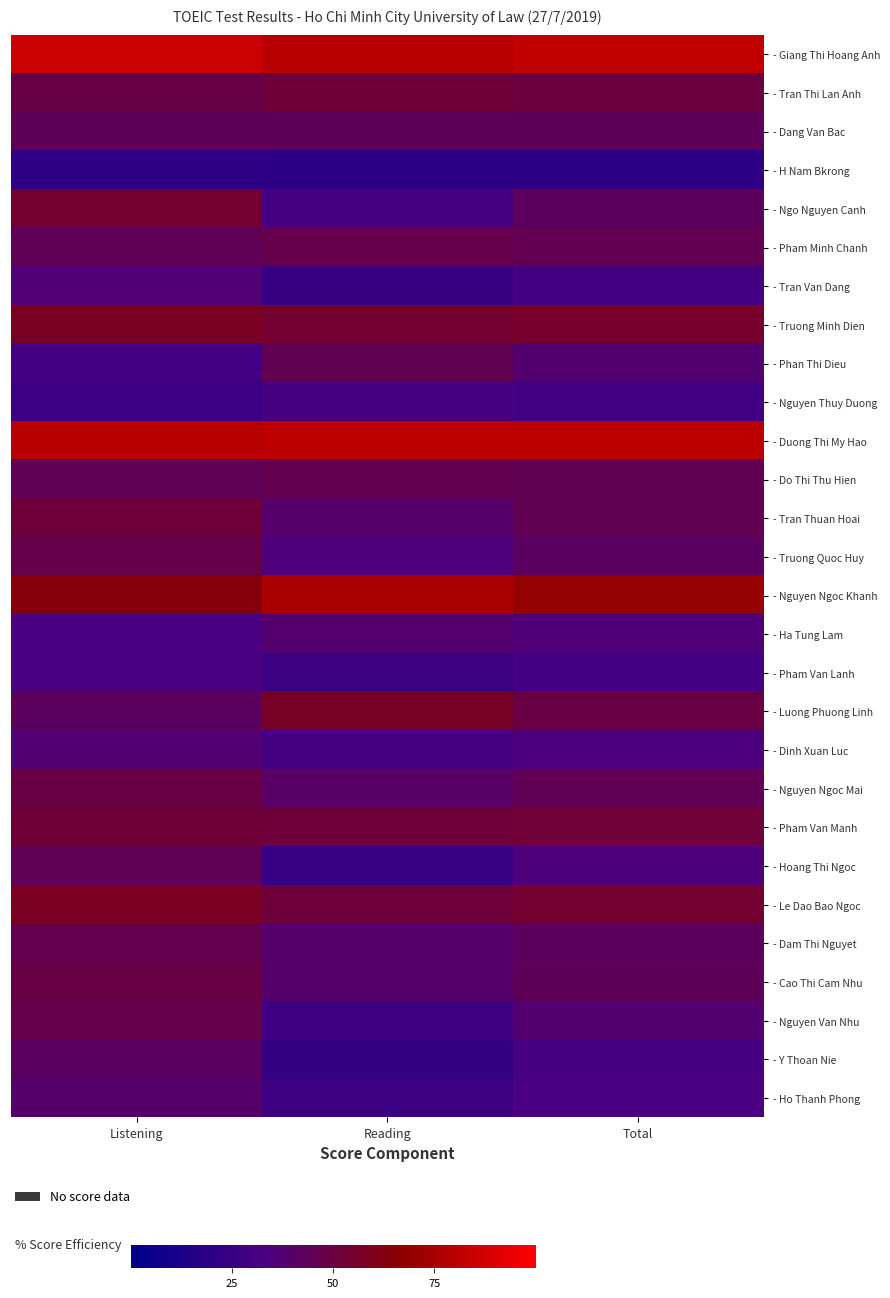

Reading left to right, transcribe all the data shown in this chart.

- Giang Thi Hoang Anh: Listening=84.8	Reading=79.8	Total=82.3
- Tran Thi Lan Anh: Listening=48.5	Reading=52.5	Total=50.5
- Dang Van Bac: Listening=43.4	Reading=43.4	Total=43.4
- H Nam Bkrong: Listening=21.2	Reading=20.2	Total=20.7
- Ngo Nguyen Canh: Listening=54.5	Reading=31.3	Total=42.9
- Pham Minh Chanh: Listening=44.4	Reading=47.5	Total=46.0
- Tran Van Dang: Listening=36.4	Reading=24.2	Total=30.3
- Truong Minh Dien: Listening=57.6	Reading=54.5	Total=56.1
- Phan Thi Dieu: Listening=30.3	Reading=45.5	Total=37.9
- Nguyen Thuy Duong: Listening=26.3	Reading=32.3	Total=29.3
- Duong Thi My Hao: Listening=79.8	Reading=80.8	Total=80.3
- Do Thi Thu Hien: Listening=44.4	Reading=46.5	Total=45.5
- Tran Thuan Hoai: Listening=51.5	Reading=39.4	Total=45.5
- Truong Quoc Huy: Listening=47.5	Reading=35.4	Total=41.4
- Nguyen Ngoc Khanh: Listening=63.6	Reading=75.8	Total=69.7
- Ha Tung Lam: Listening=33.3	Reading=38.4	Total=35.9
- Pham Van Lanh: Listening=33.3	Reading=27.3	Total=30.3
- Luong Phuong Linh: Listening=42.4	Reading=56.6	Total=49.5
- Dinh Xuan Luc: Listening=37.4	Reading=31.3	Total=34.3
- Nguyen Ngoc Mai: Listening=49.5	Reading=40.4	Total=44.9
- Pham Van Manh: Listening=52.5	Reading=51.5	Total=52.0
- Hoang Thi Ngoc: Listening=44.4	Reading=25.3	Total=34.8
- Le Dao Bao Ngoc: Listening=57.6	Reading=51.5	Total=54.5
- Dam Thi Nguyet: Listening=46.5	Reading=39.4	Total=42.9
- Cao Thi Cam Nhu: Listening=48.5	Reading=39.4	Total=43.9
- Nguyen Van Nhu: Listening=47.5	Reading=28.3	Total=37.9
- Y Thoan Nie: Listening=41.4	Reading=23.2	Total=32.3
- Ho Thanh Phong: Listening=39.4	Reading=27.3	Total=33.3